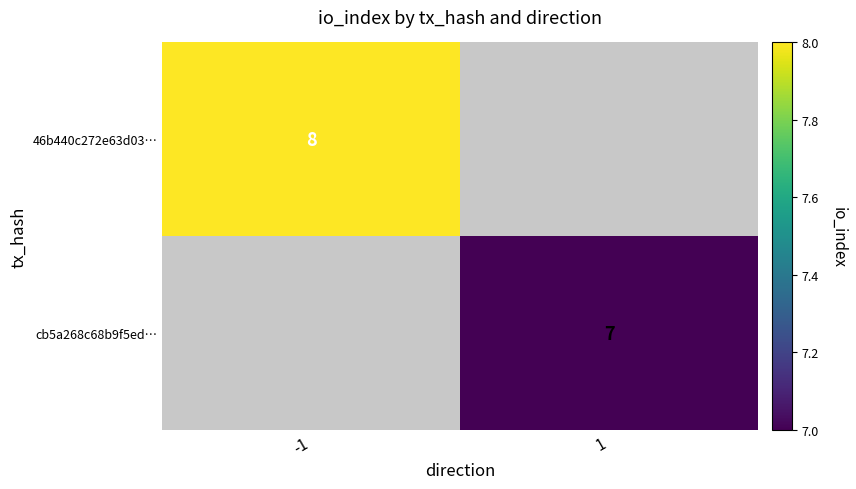

True or false: cb5a268c68b9f5ed… has a value of 9 at 1.

False